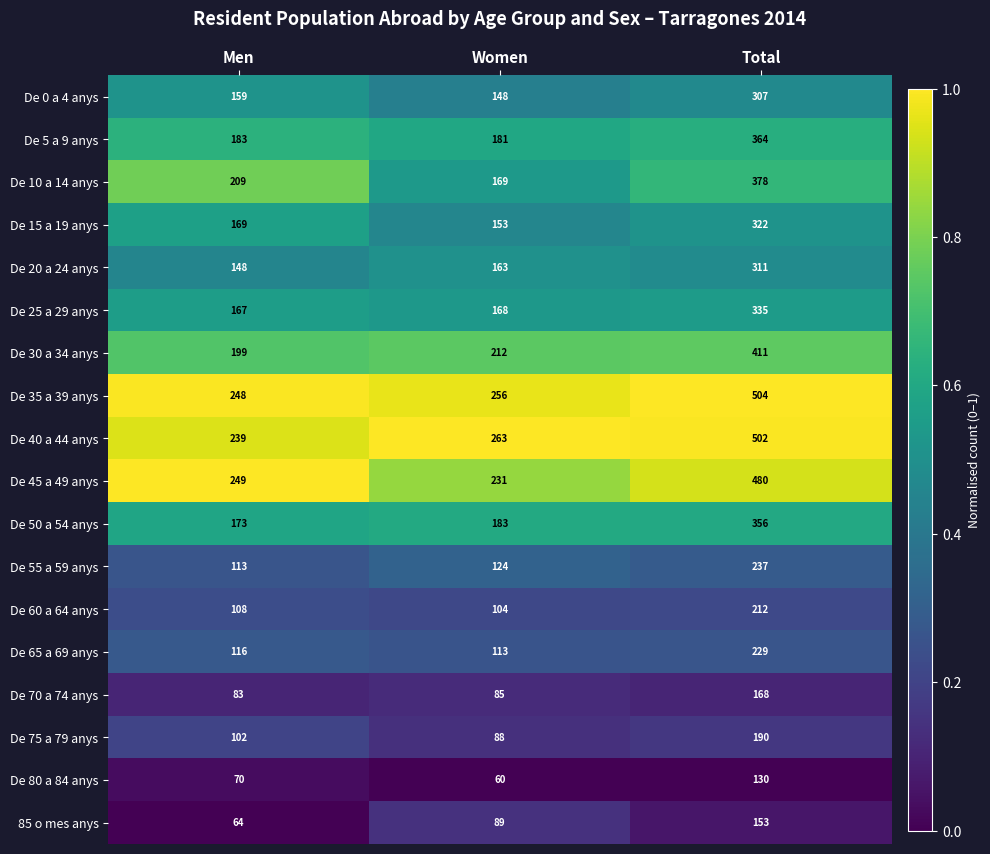

The value of De 80 a 84 anys at Women is 19. True or false?

False